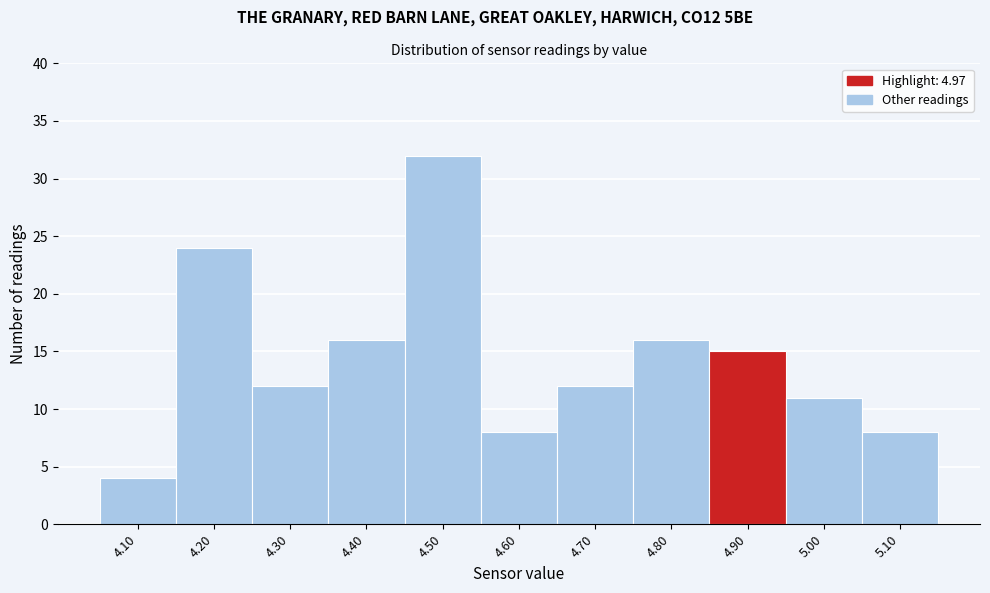

Reading left to right, extract all data points from this chart.

4.10=4	4.20=24	4.30=12	4.40=16	4.50=32	4.60=8	4.70=12	4.80=16	4.90=15	5.00=11	5.10=8